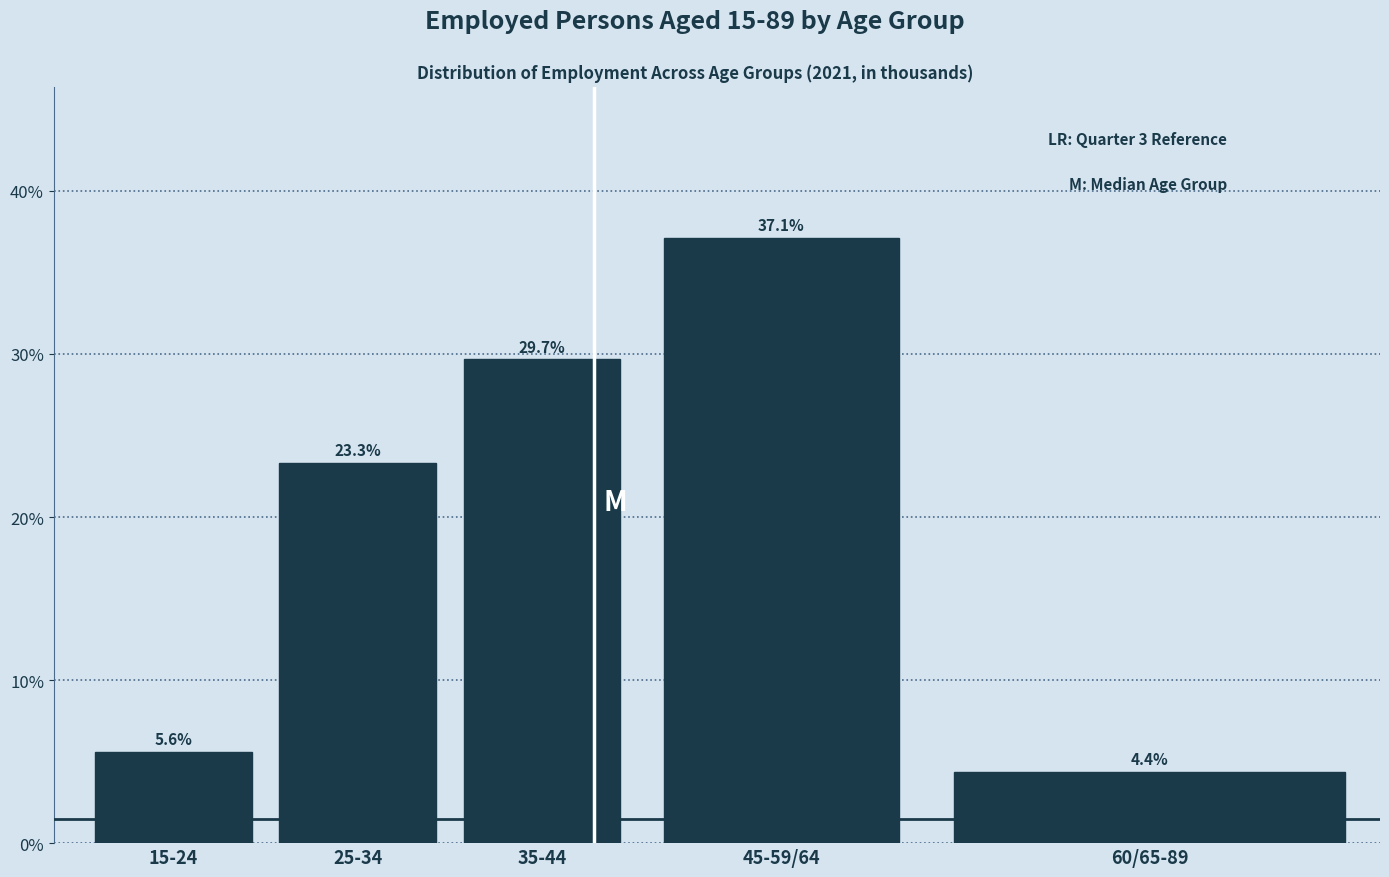

Reading left to right, extract all data points from this chart.

15-24=5.6	25-34=23.3	35-44=29.7	45-59/64=37.1	60/65-89=4.4